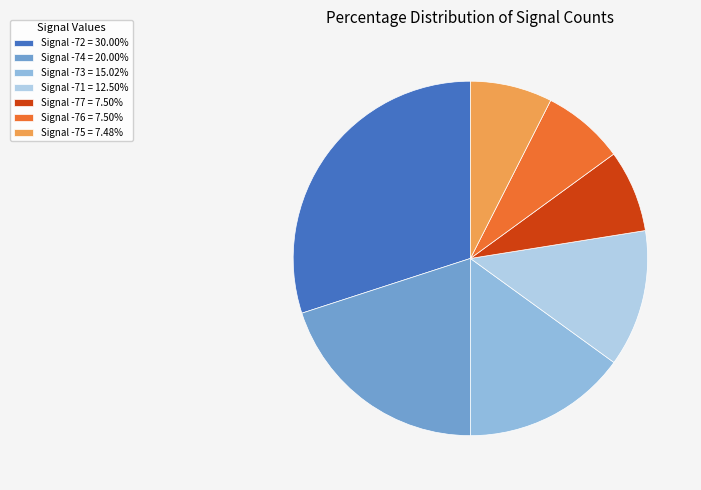

Count the number of slices in the pie.

7